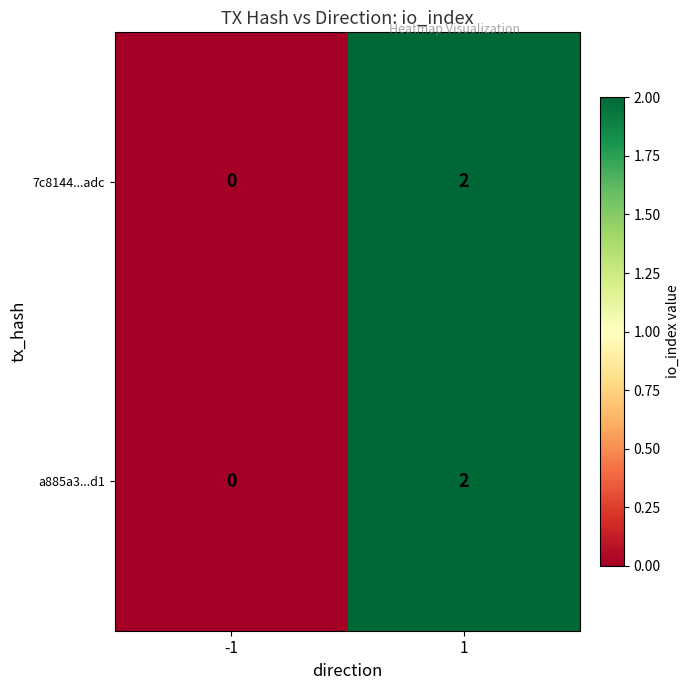

Rank the categories by 7c8144...adc value from lowest to highest.

-1, 1